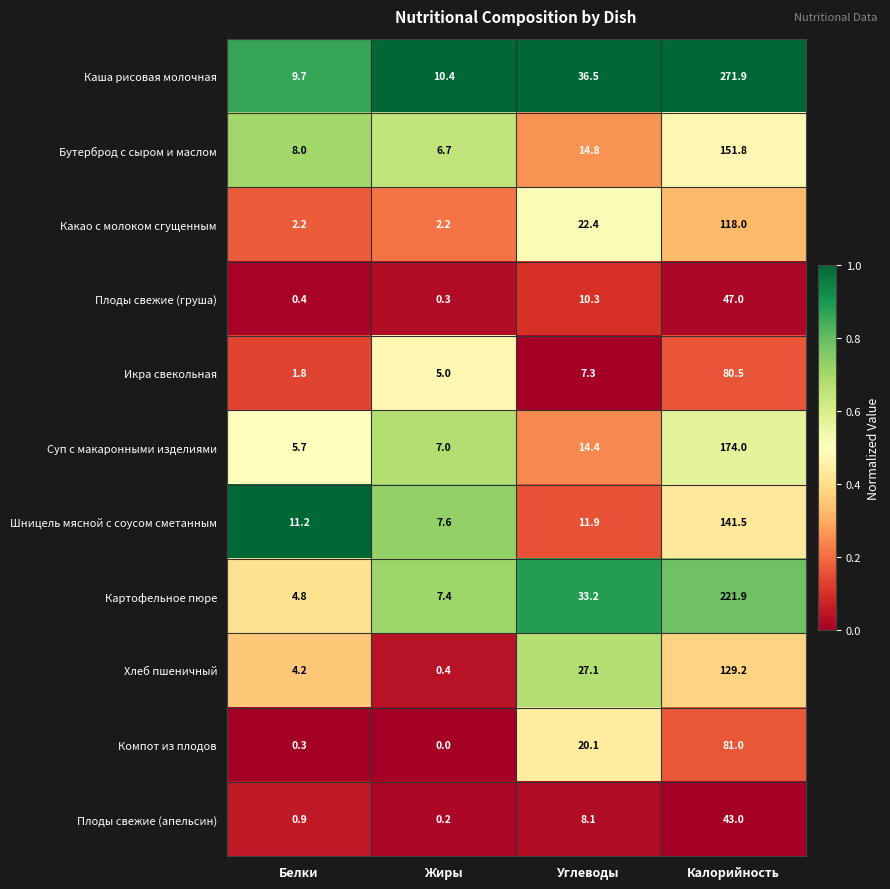

True or false: Суп с макаронными изделиями has a value of 174.0 at Калорийность.

True